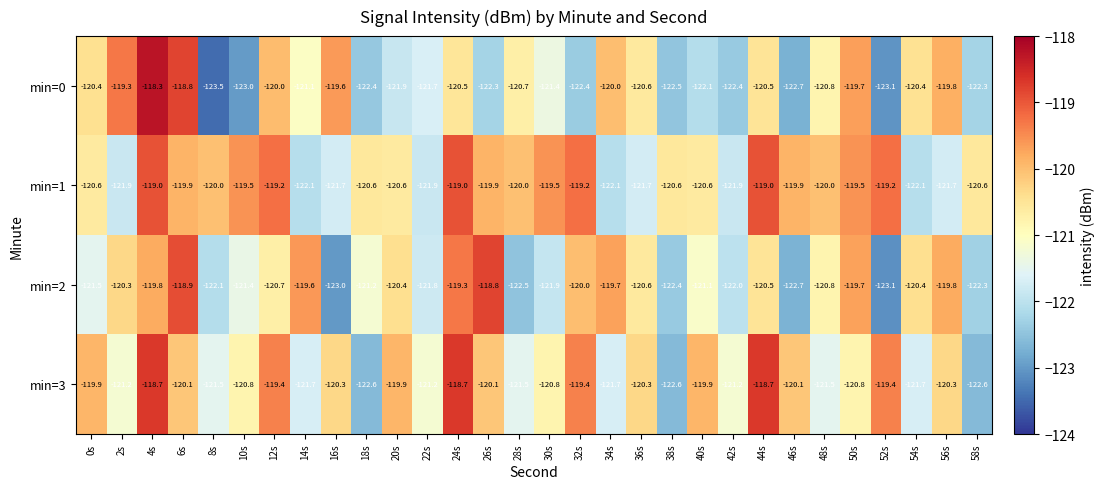

Which category has the lowest value across all series?

8s